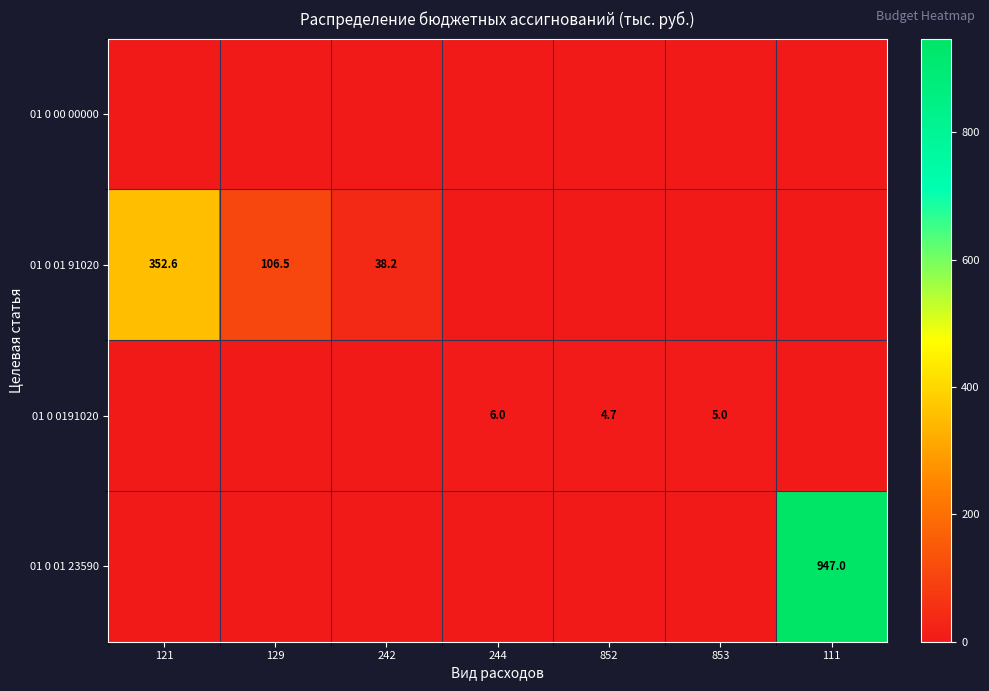

Which has a higher value, 111 or 244?

111